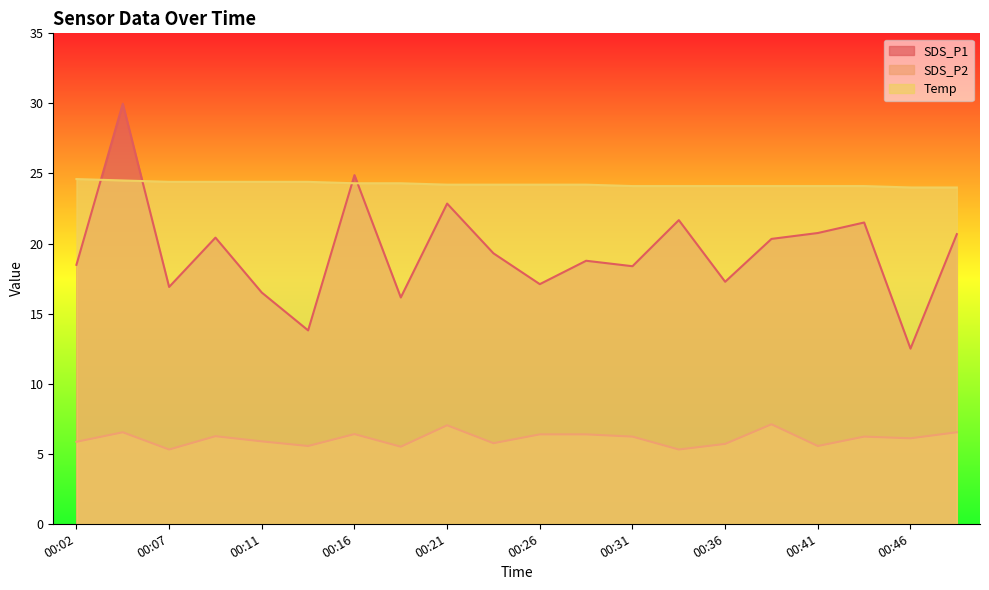

True or false: Temp has more than 0 points higher than both neighbors.

False